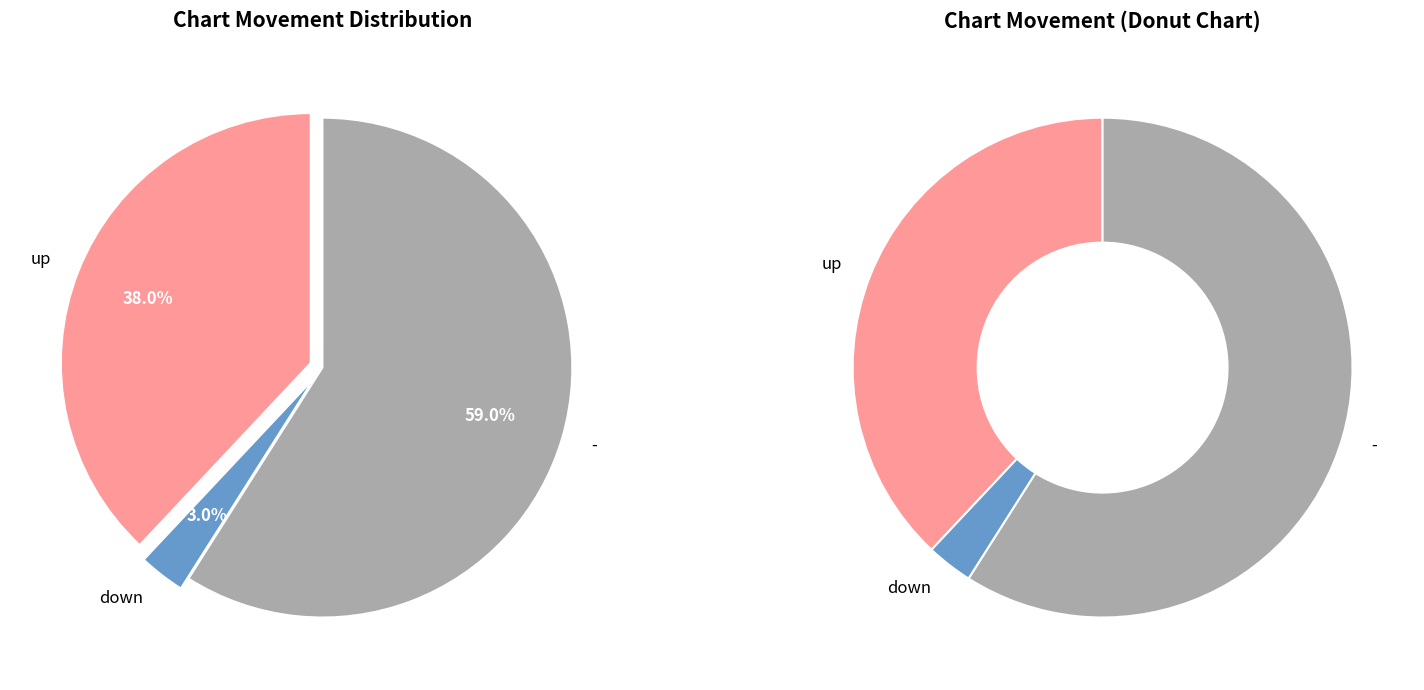

Which has a higher value, down or up?

up